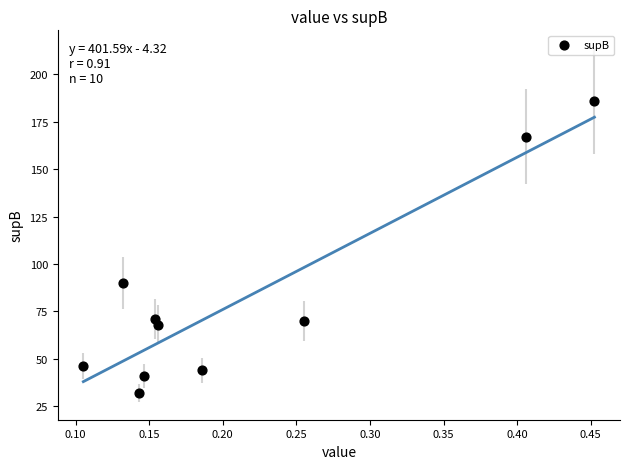

What is the average Y value?

82